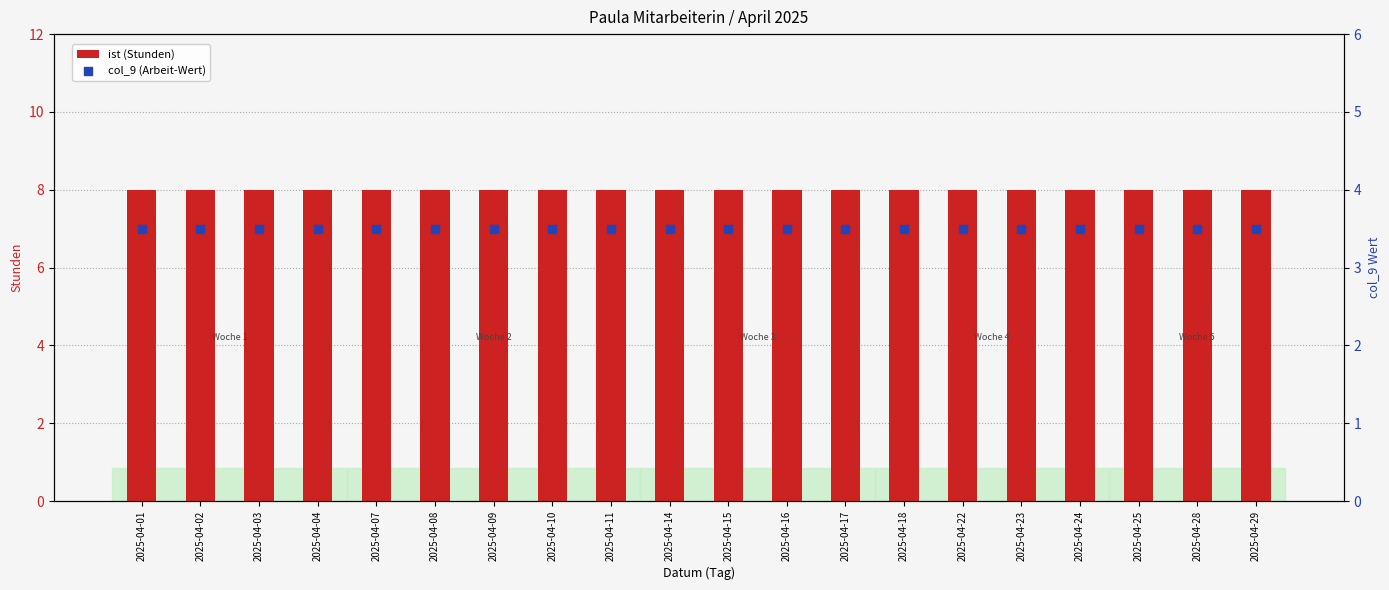

Which series has the largest Y range (max minus min)?

ist (Stunden)